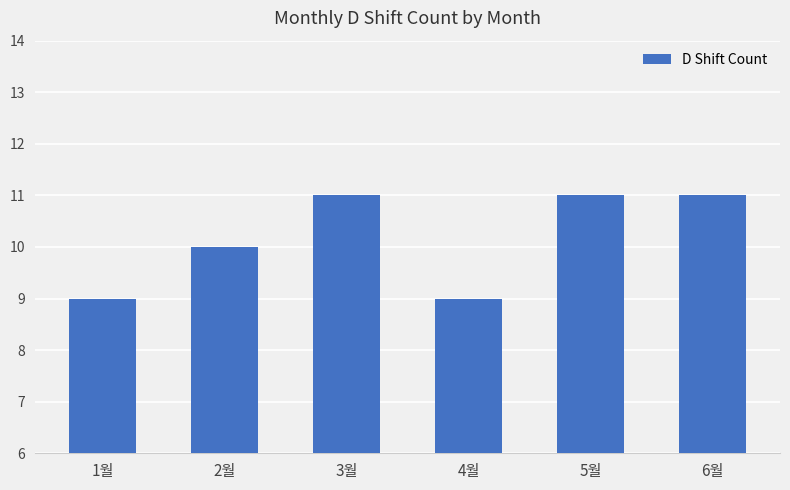

What is the label of the 2nd bar from the left?

2월